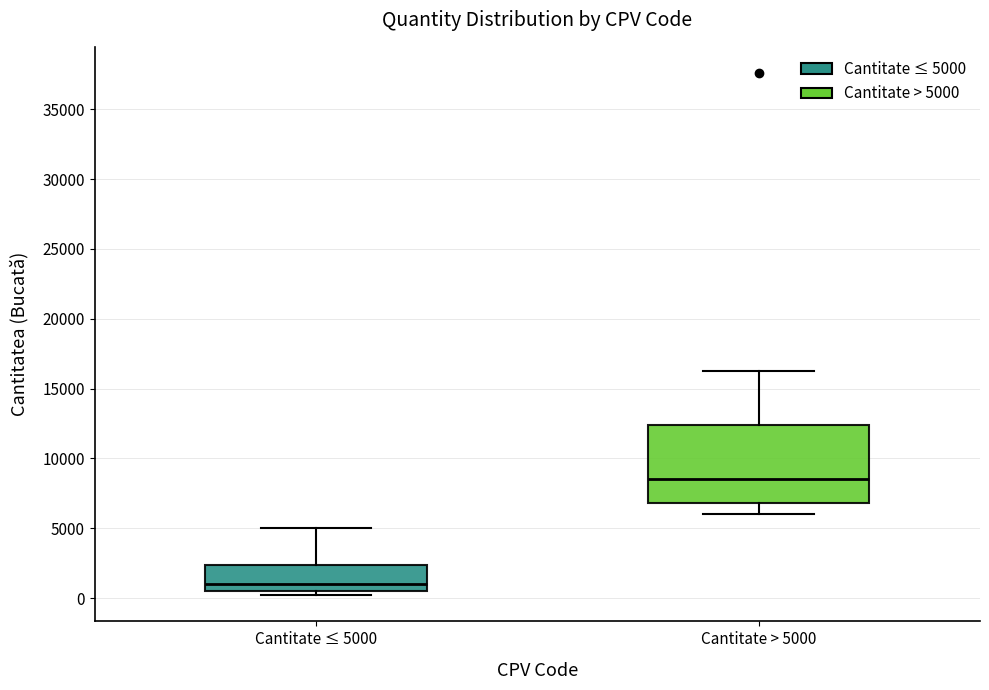

Where is the lower edge of the box for Cantitate > 5000 on the y-axis? The values are not printed on the chart, so give them approximately, as read against the axis.

7000